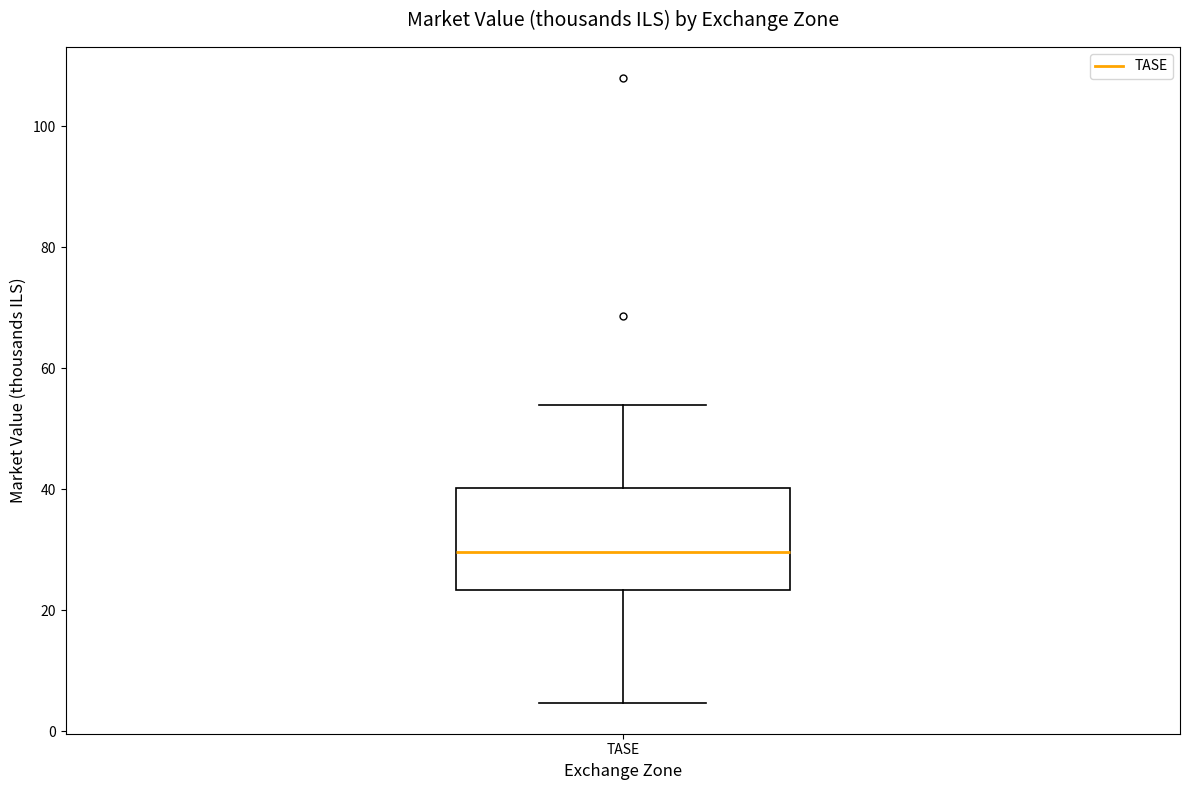

Transcribe this box plot: give where the median line is, the range the box spans, and where the two whiskers end, as read against the y-axis. The values are not printed on the chart, so give them approximately, as read against the axis.

median 30, box 24 to 40, whiskers 4 to 54